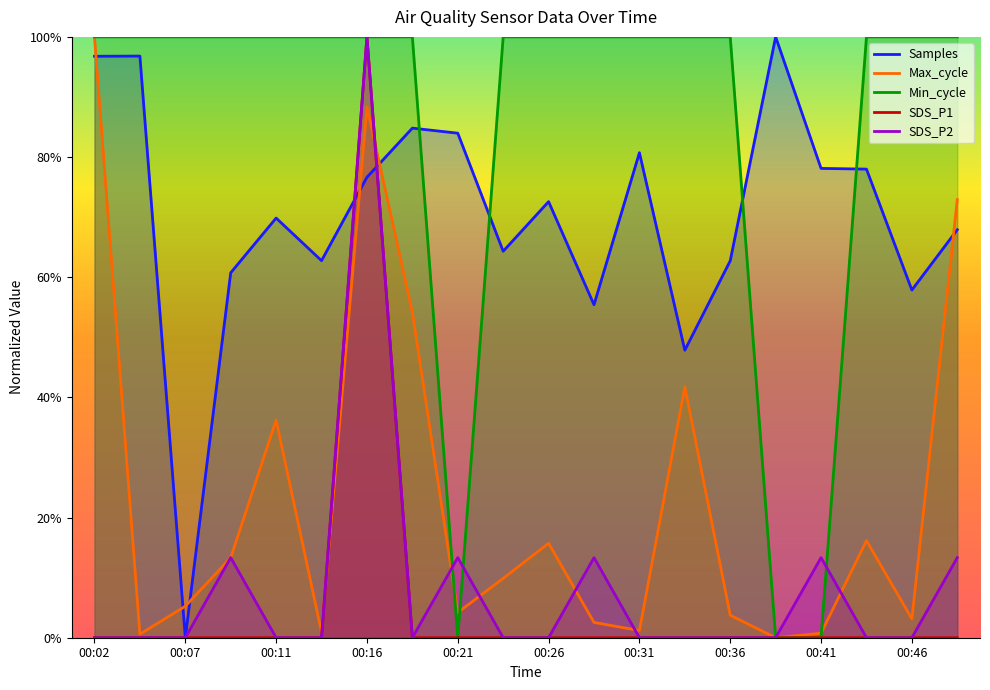

At 00:21, list the series in order from largest to smallest.

Samples, SDS_P2, Max_cycle, SDS_P1, Min_cycle